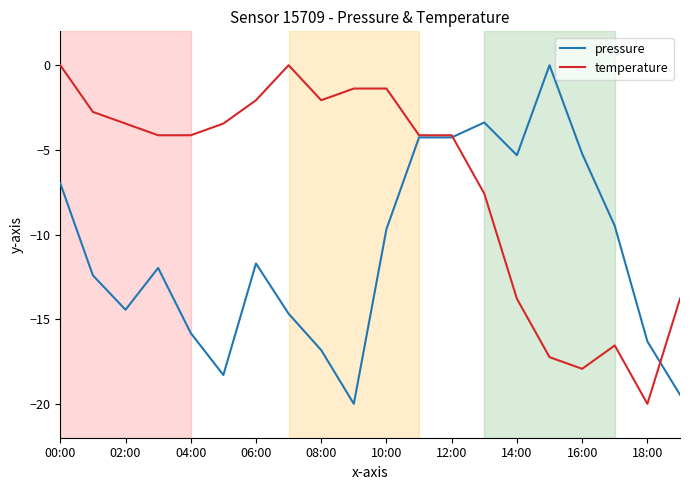

At how many categories does at least one series exceed -13?

18